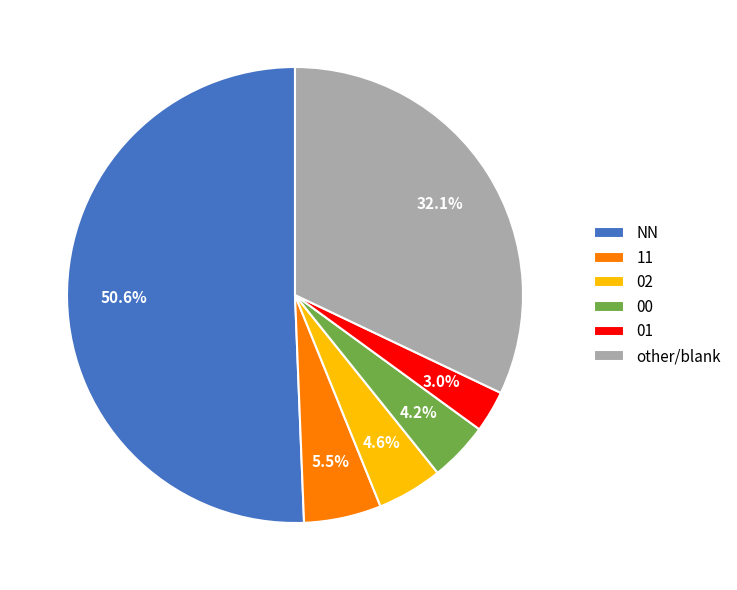

Is there any slice that represents more than half of the pie?

Yes